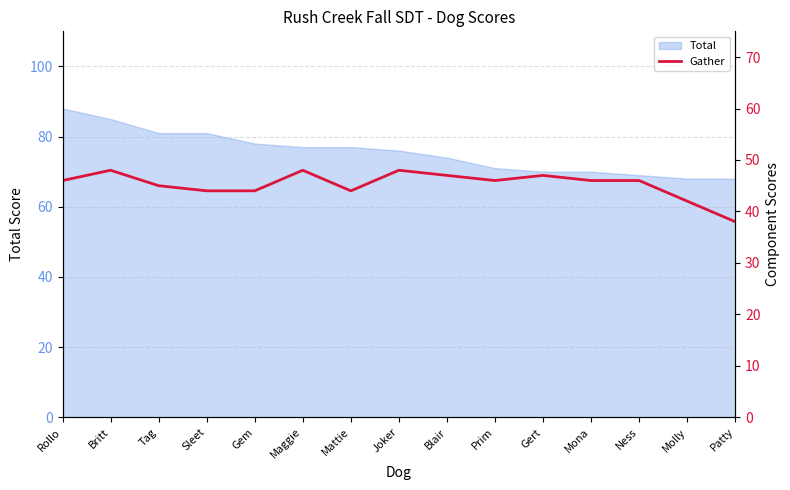

How many points are higher than both their immediate neighbors (excluding endpoints)?

4